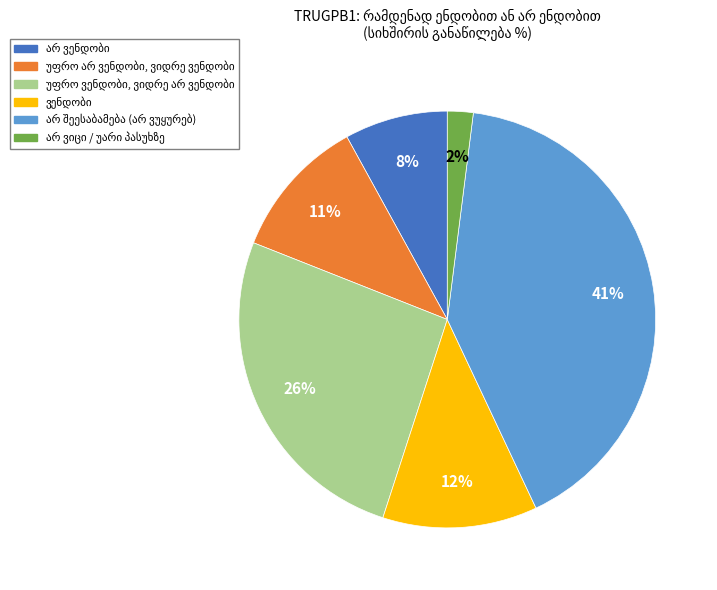

To the nearest percent, what is the average slice percentage?

17%